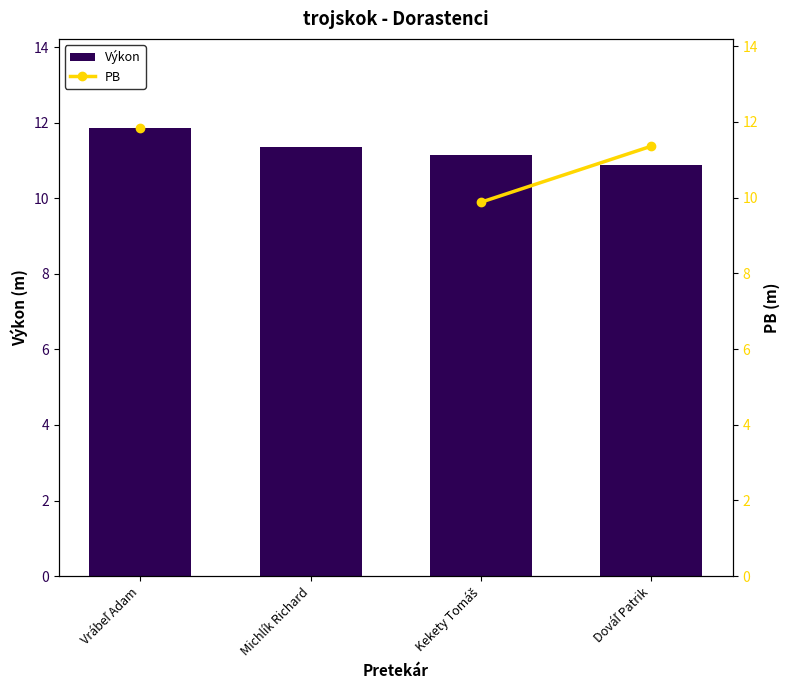

Which category has the lowest value in the PB series?

Kekety Tomáš